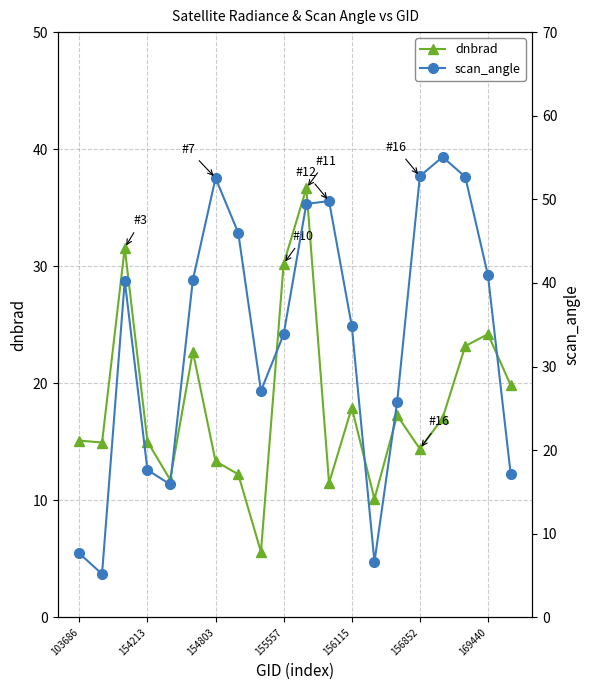

What is the lowest value of the dnbrad series?

5.6